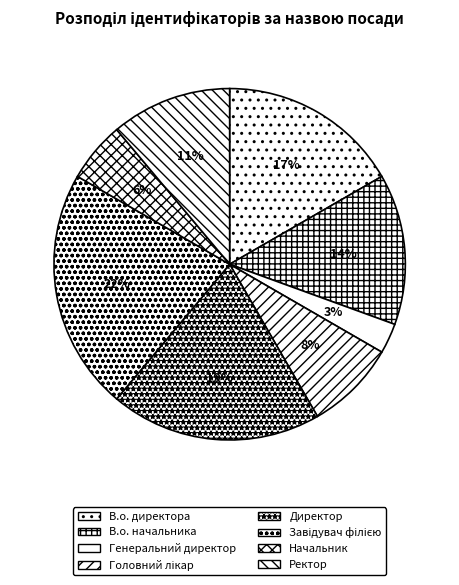

Between Генеральний директор and Начальник, which is larger?

Начальник